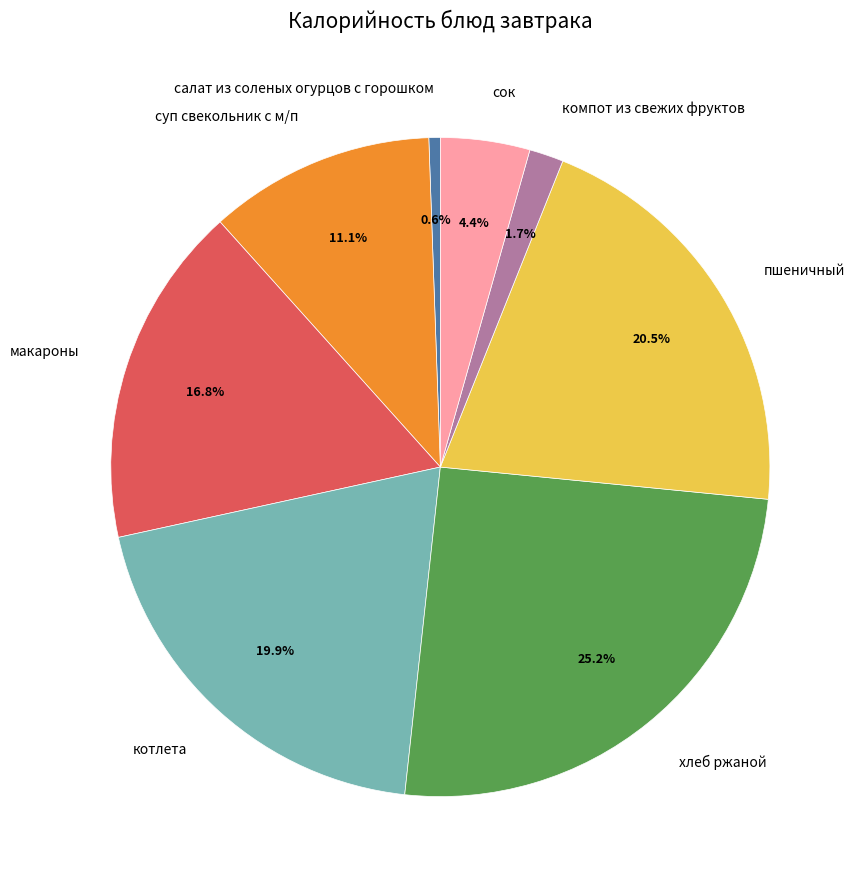

True or false: макароны accounts for 17% of the total.

True